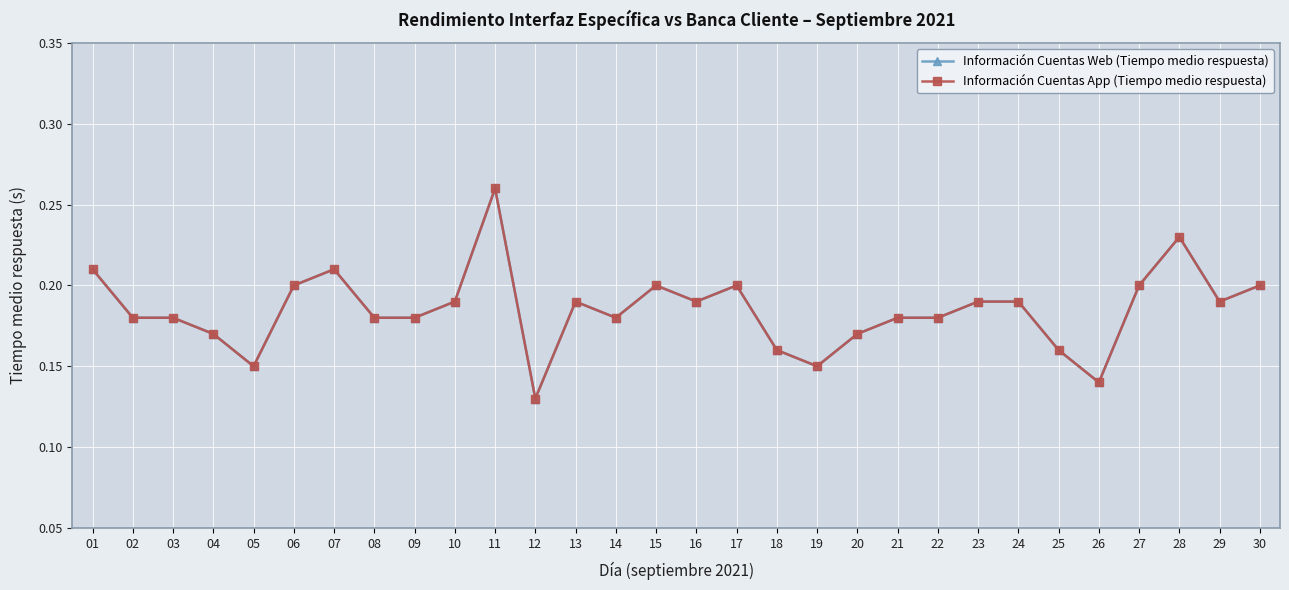

In Información Cuentas Web (Tiempo medio respuesta), how many points are higher than both neighbors (excluding endpoints)?

6